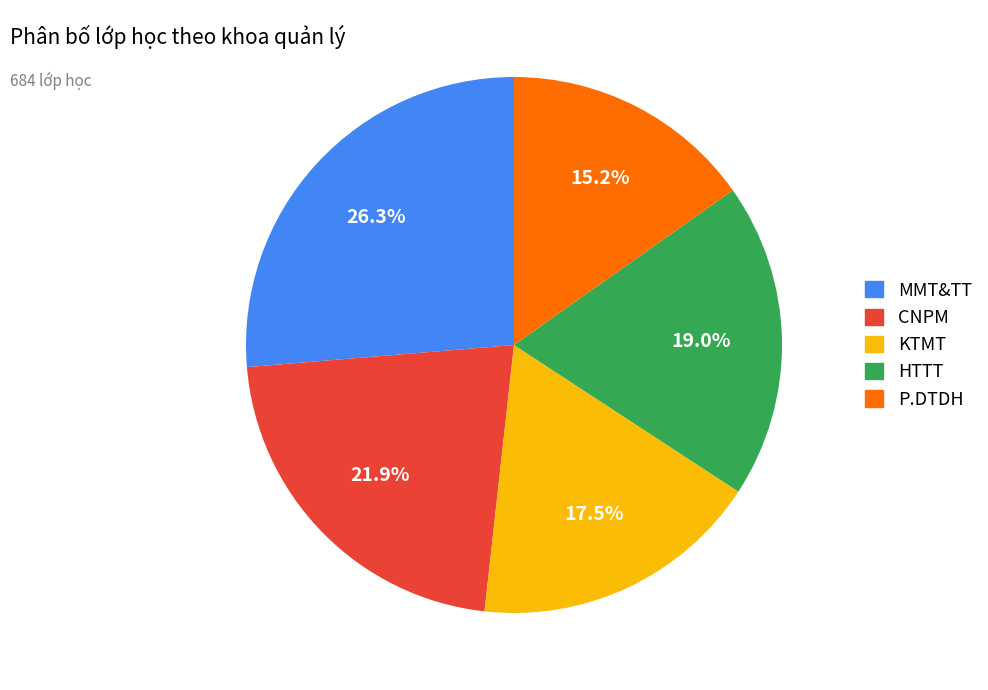

What is the largest slice in the pie chart?

MMT&TT